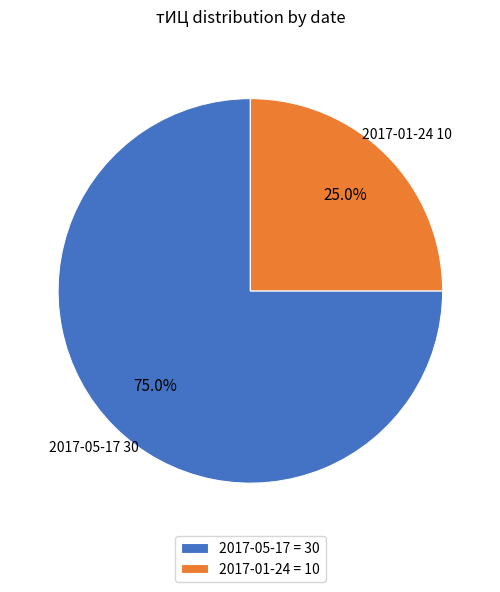

How many segments does this pie chart have?

2